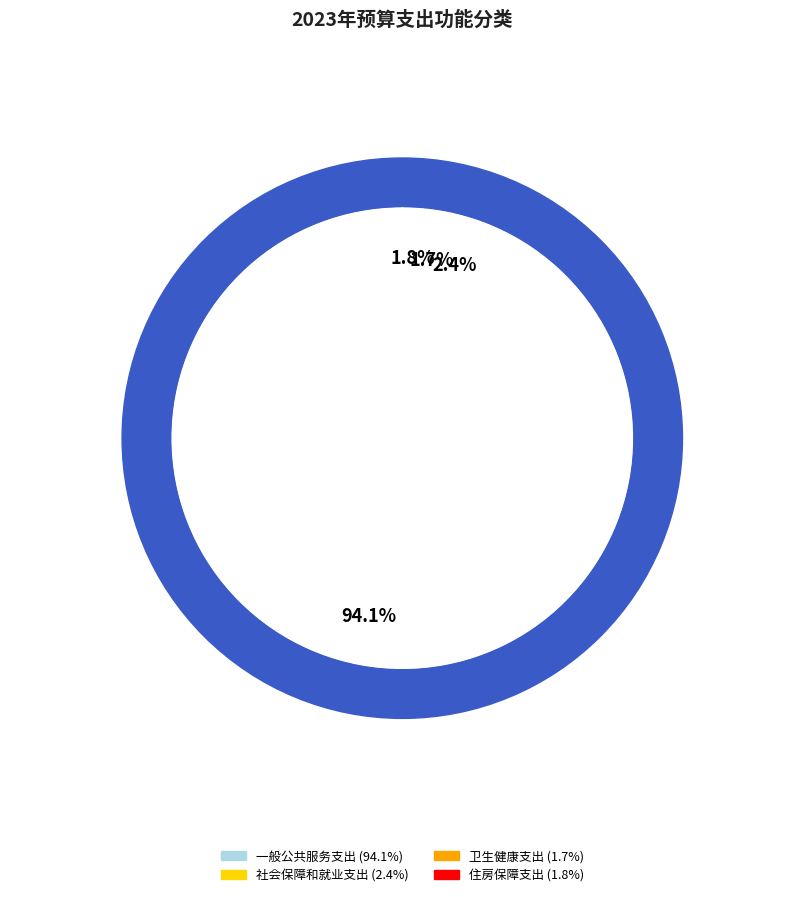

Is the sum of 一般公共服务支出 and 住房保障支出 greater than half?

Yes